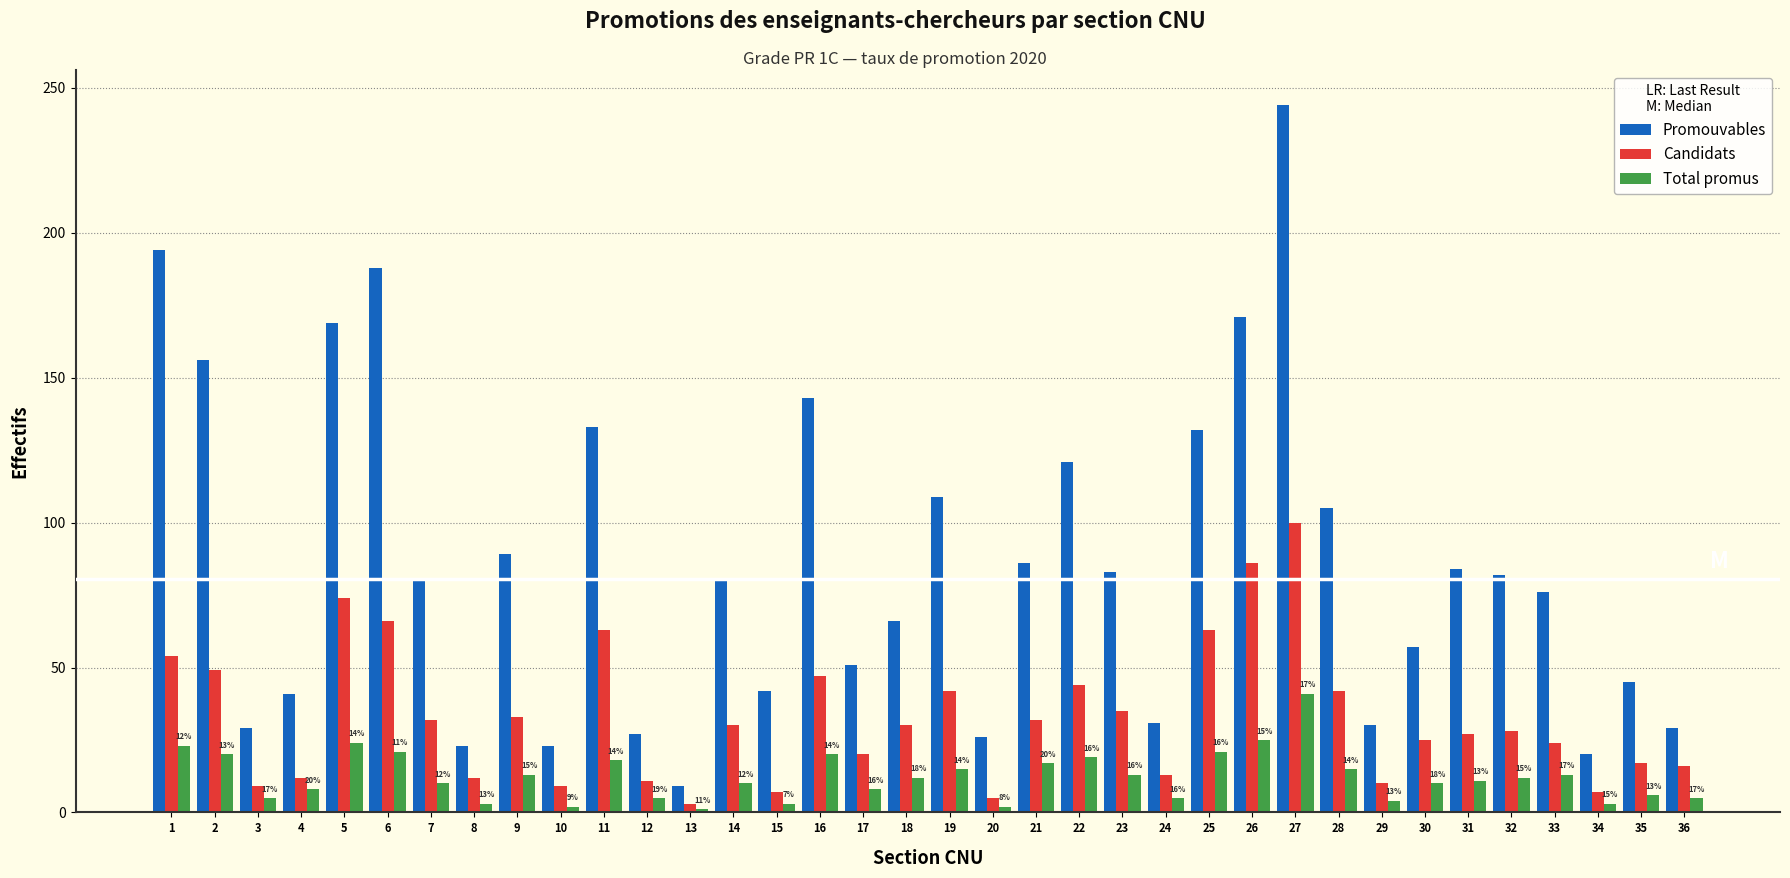

Which series has the widest spread of values?

Promouvables